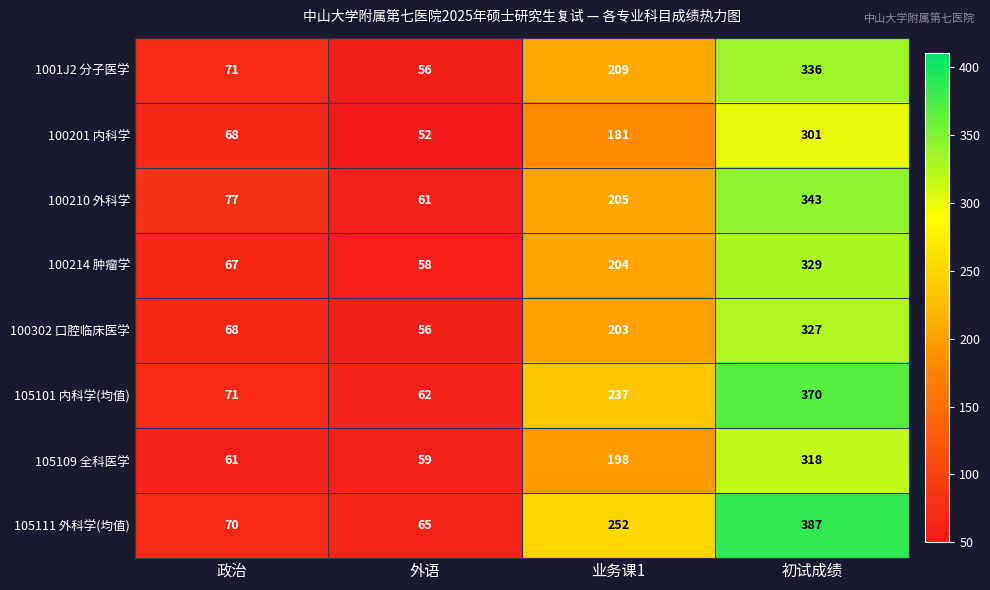

Is it true that 100201 内科学 equals 316 at 业务课1?

False